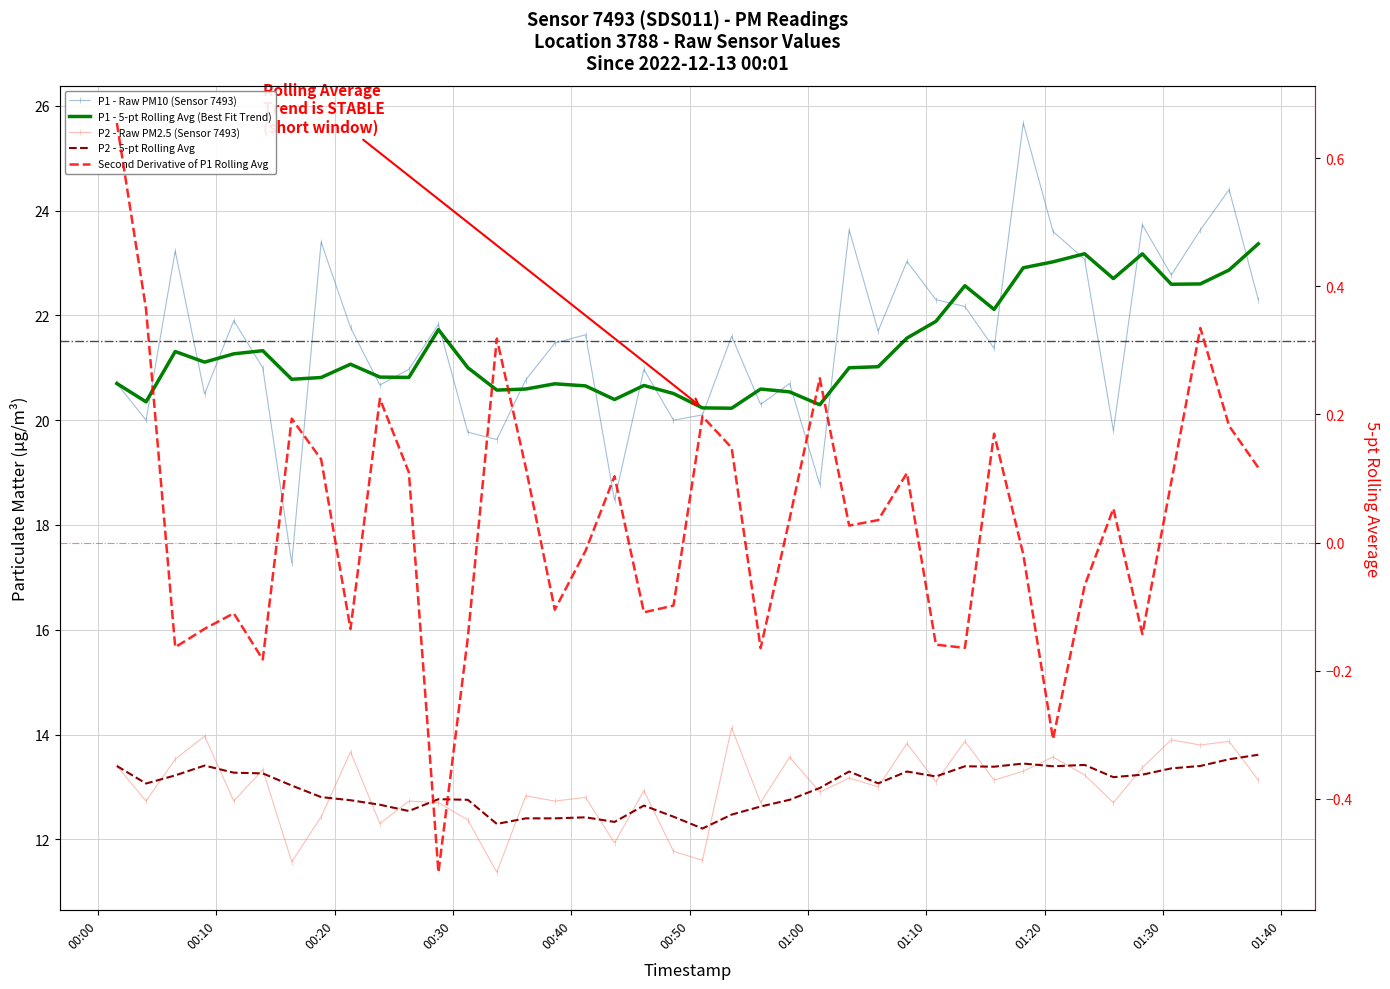

At which label does P2 - Raw PM2.5 (Sensor 7493) first exceed 13?

00:00